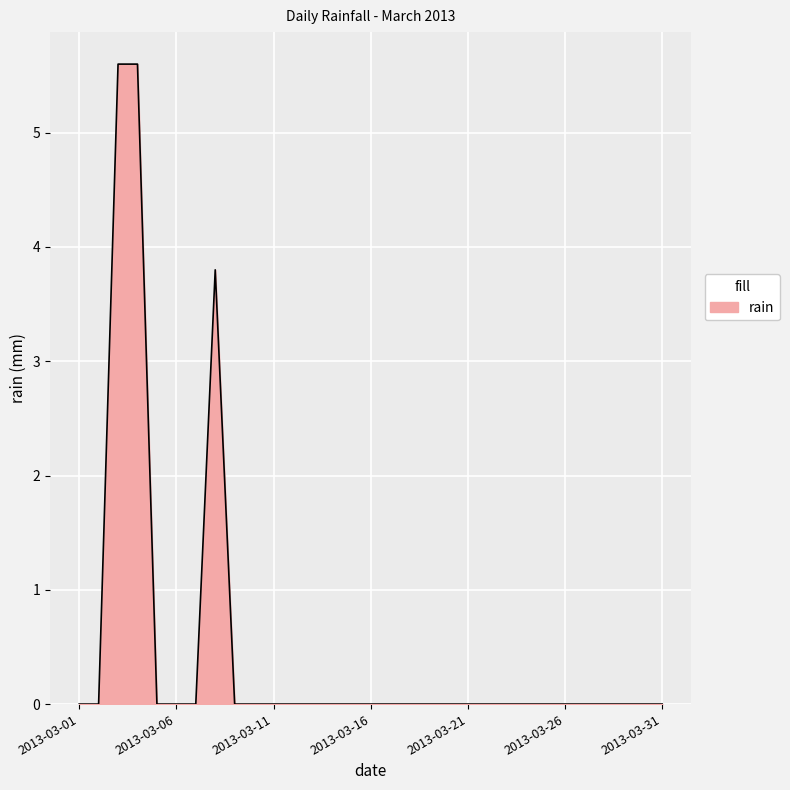

What is the maximum value shown in the chart?

5.6